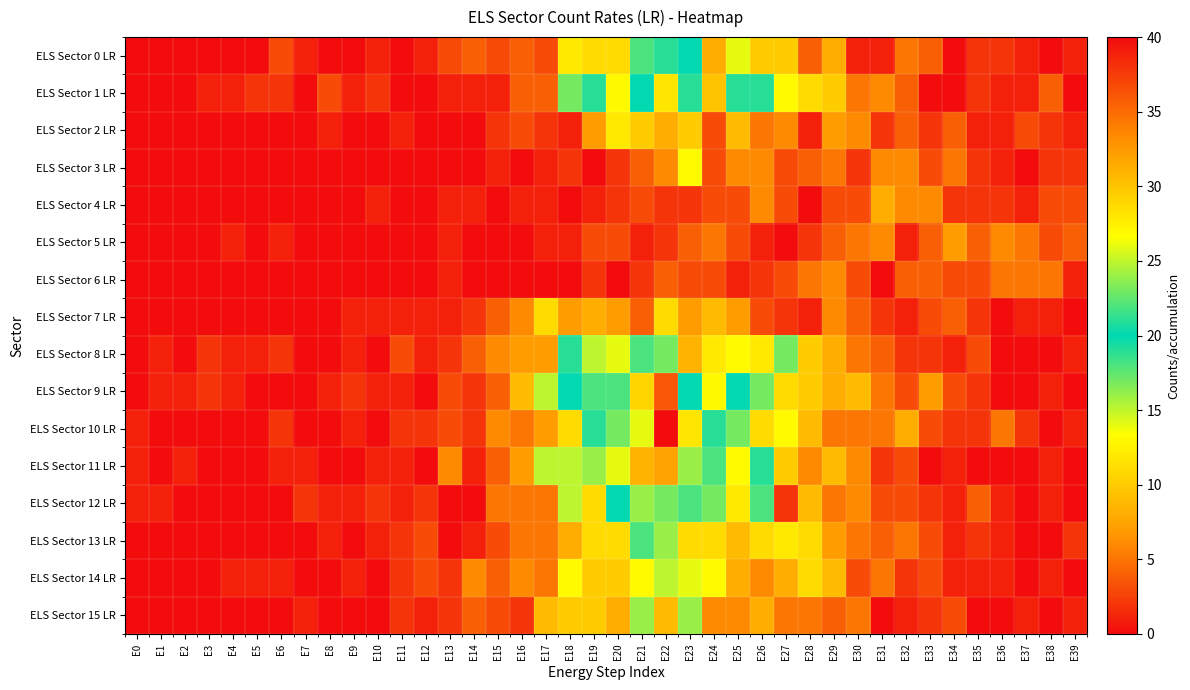

Between E6 and E7, which is larger?

E6